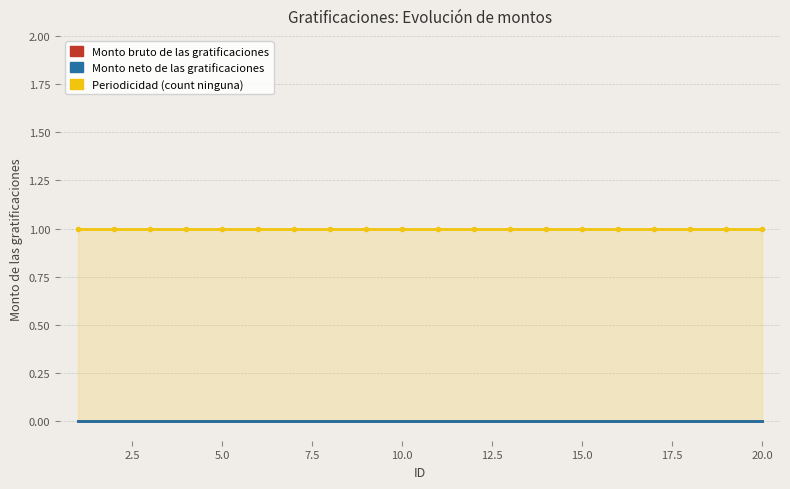

Which series has the widest spread of values?

Monto bruto de las gratificaciones